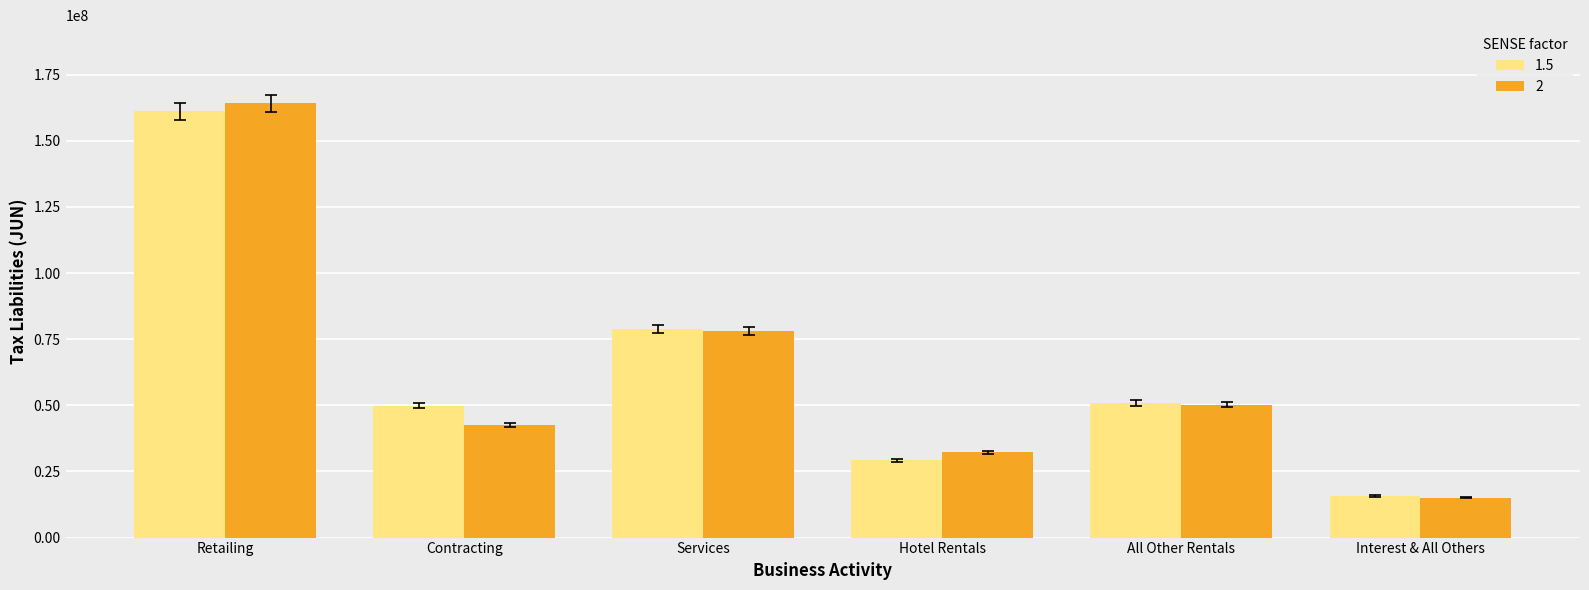

At which label does 1.5 reach its peak?

Retailing